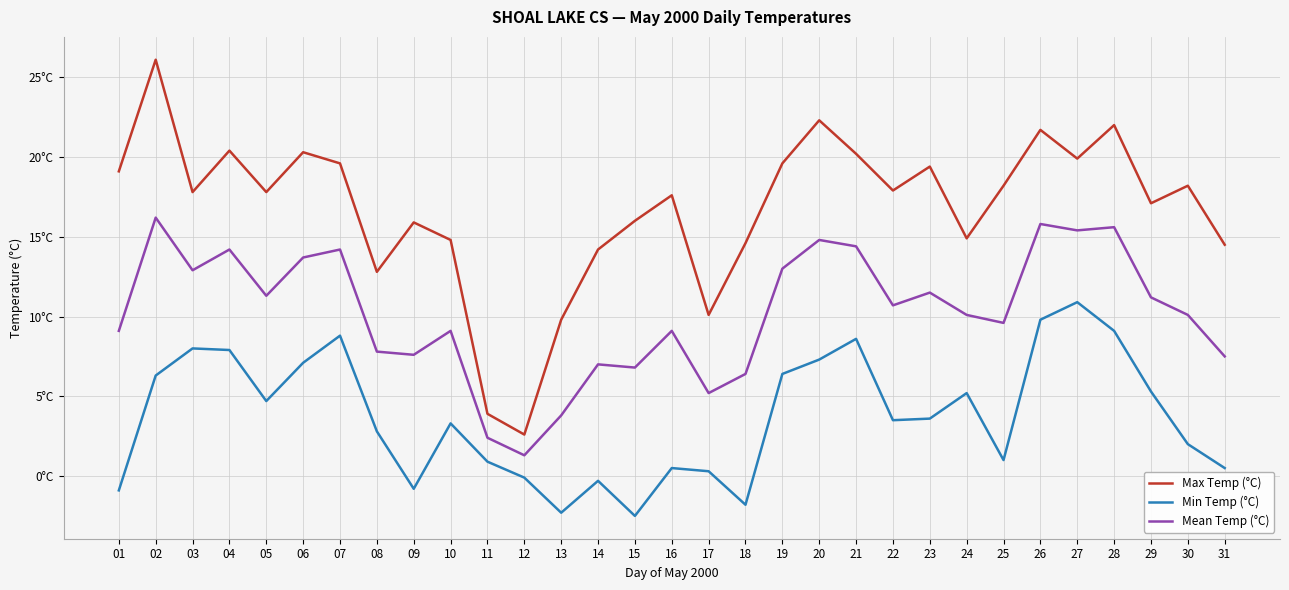

Which category has the lowest value in the Mean Temp (°C) series?

12